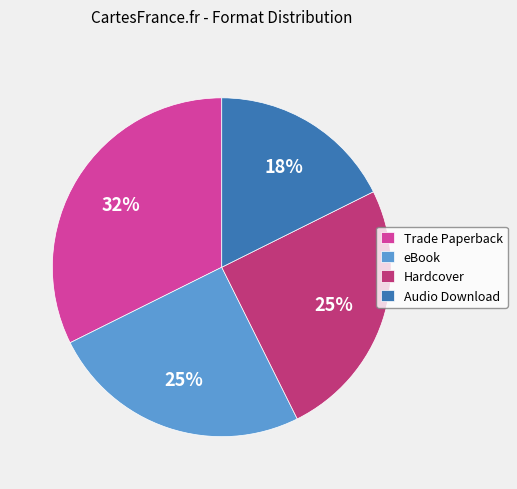

How many slices are in this pie chart?

4